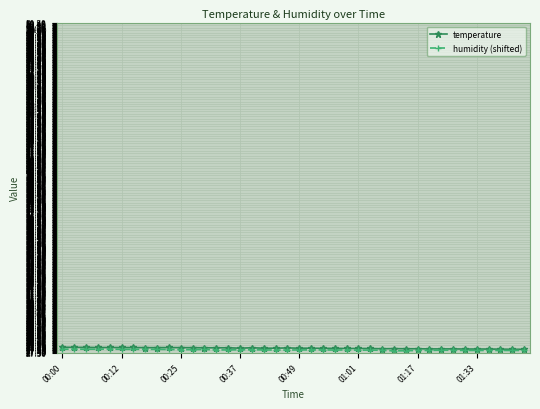

True or false: temperature has more than 1 points higher than both neighbors.

True